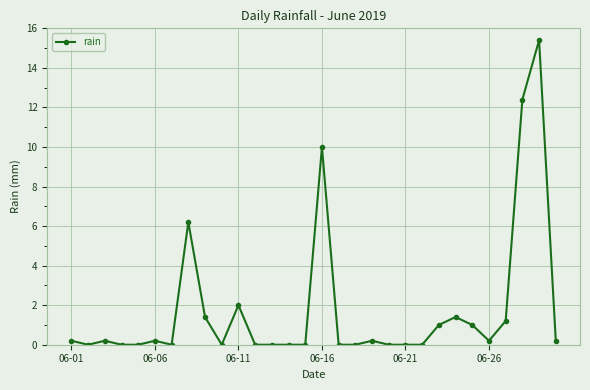

What is the average value?

1.8